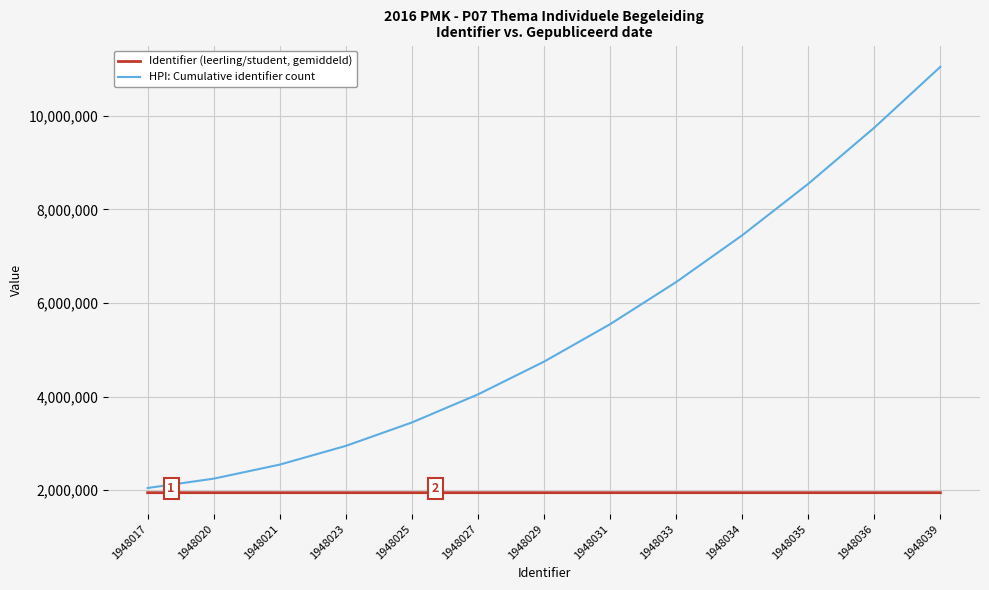

How many lines are shown in the chart?

2